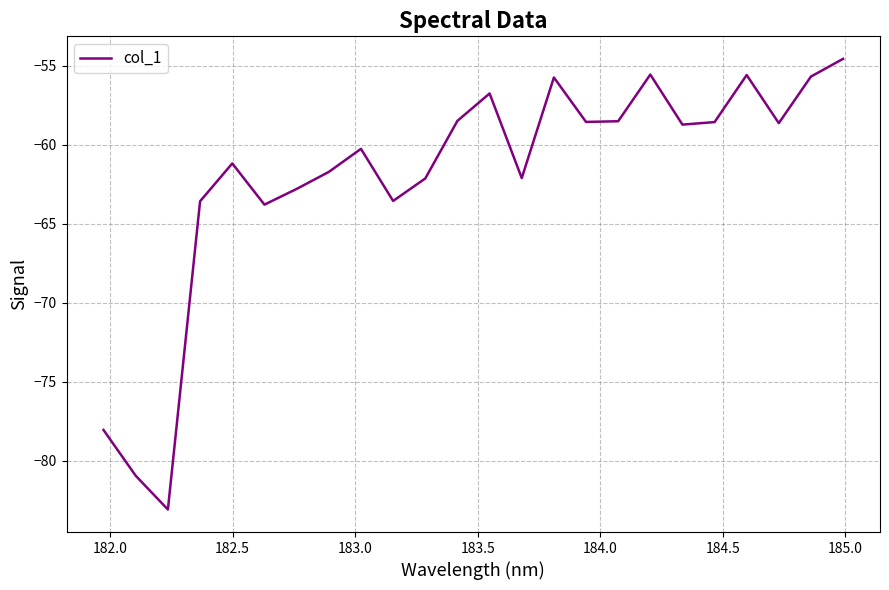

What is the sum of all values?

-1488.5